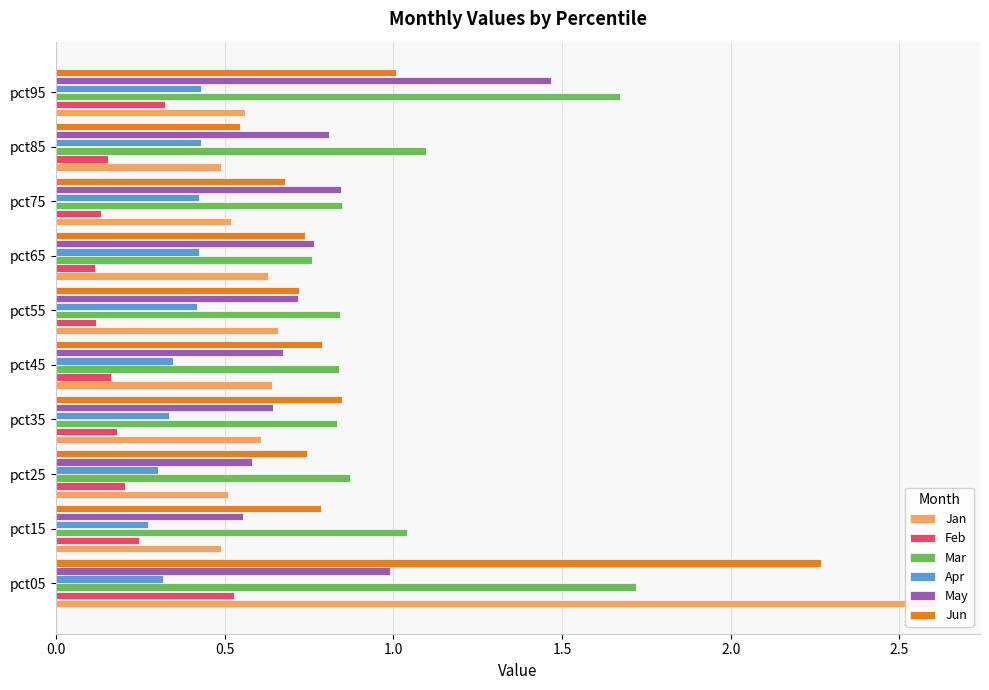

How many Jan values are between 0 and 1?

9